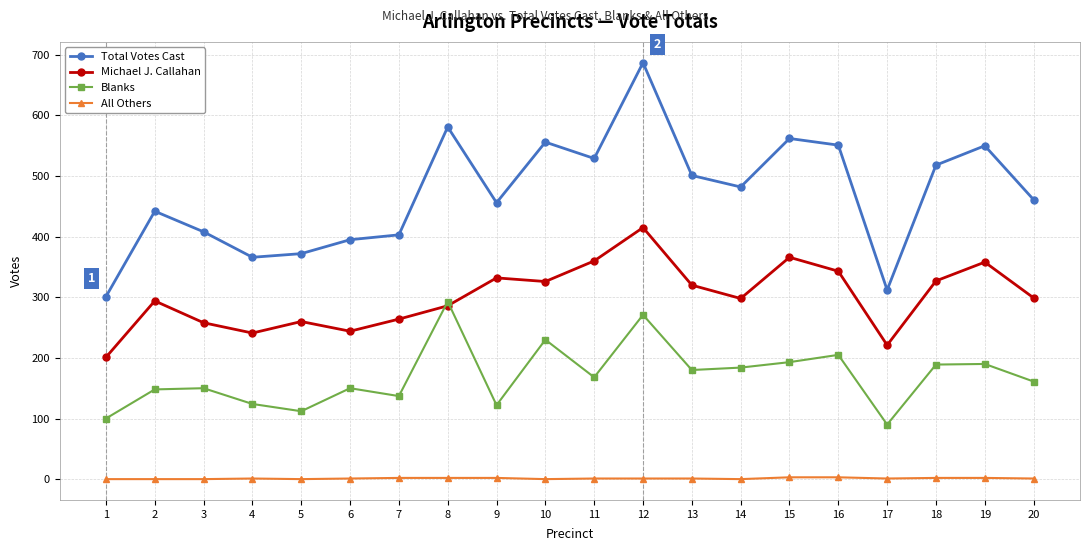

Between 10 and 20, which series saw the biggest shift?

Total Votes Cast